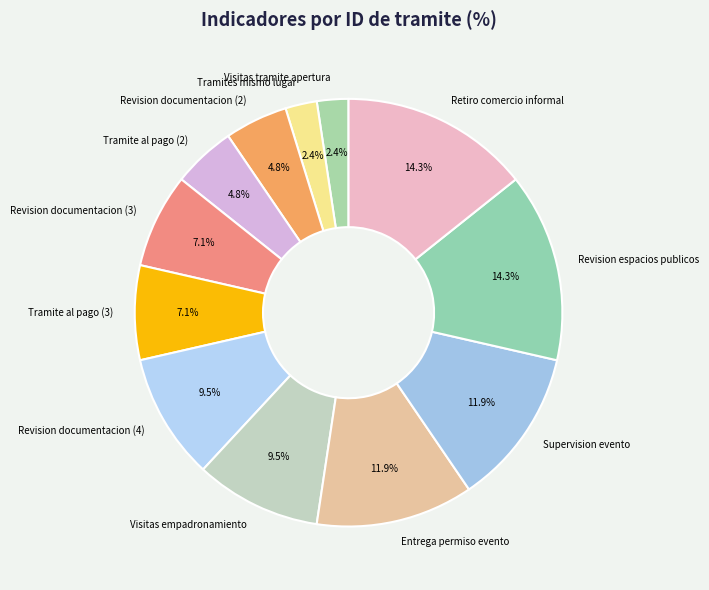

Between Visitas empadronamiento and Supervision evento, which is larger?

Supervision evento